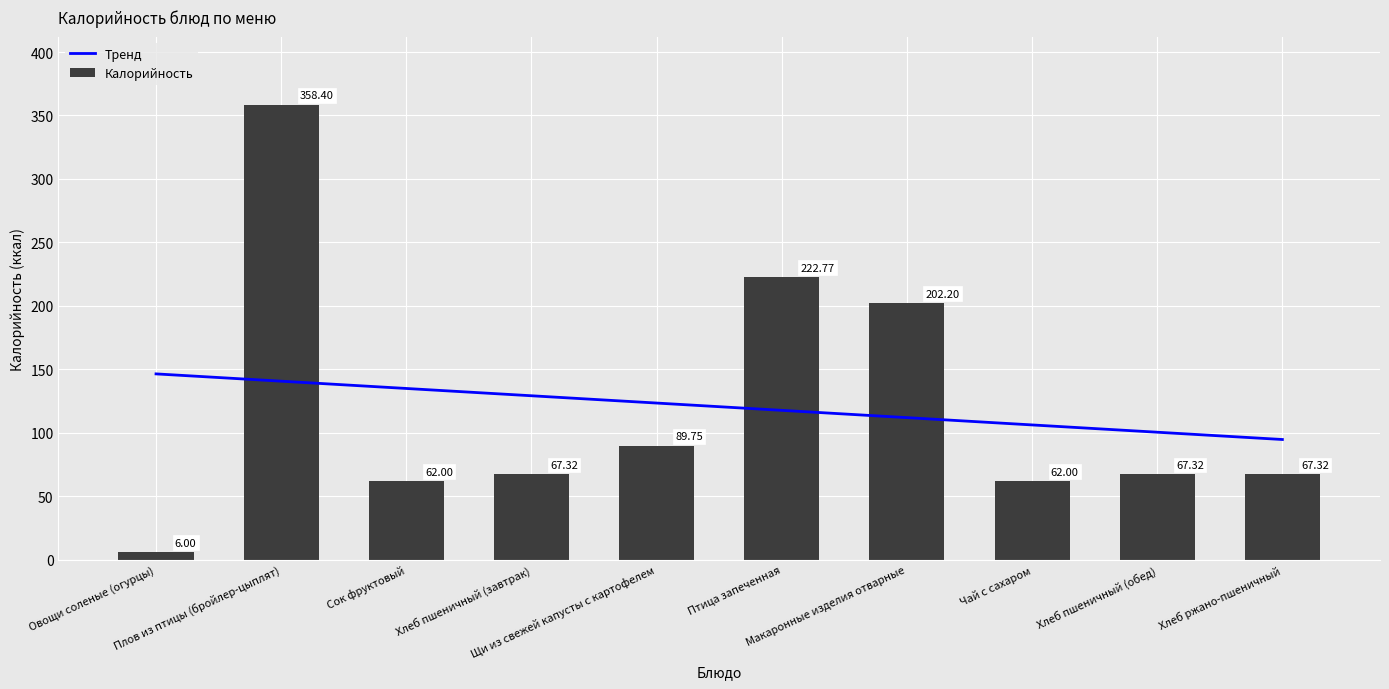

What is the label of the 7th bar from the left?

Макаронные изделия отварные